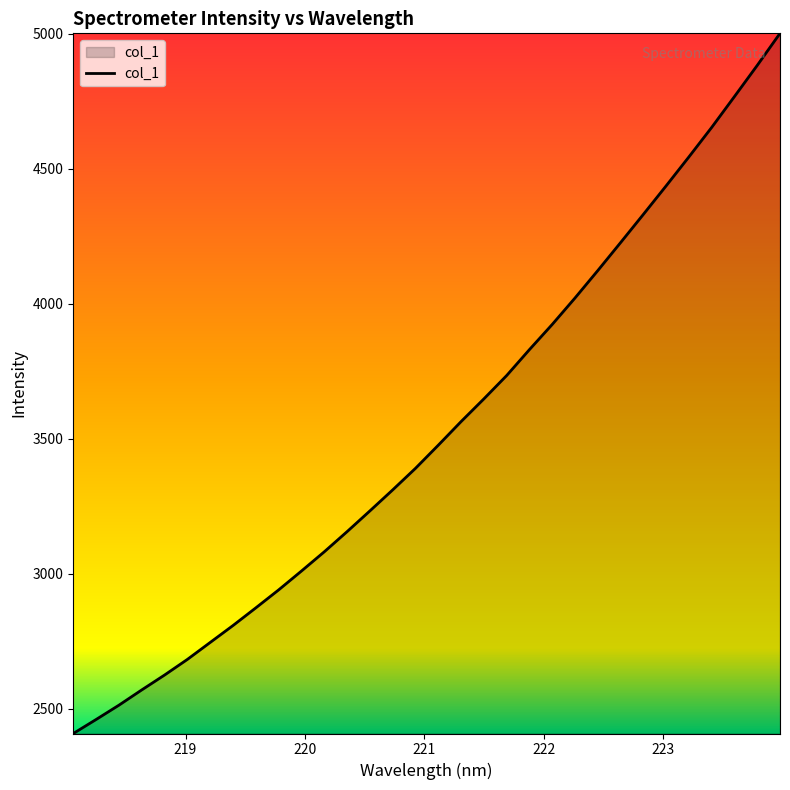

What is the greatest value displayed?

5001.6